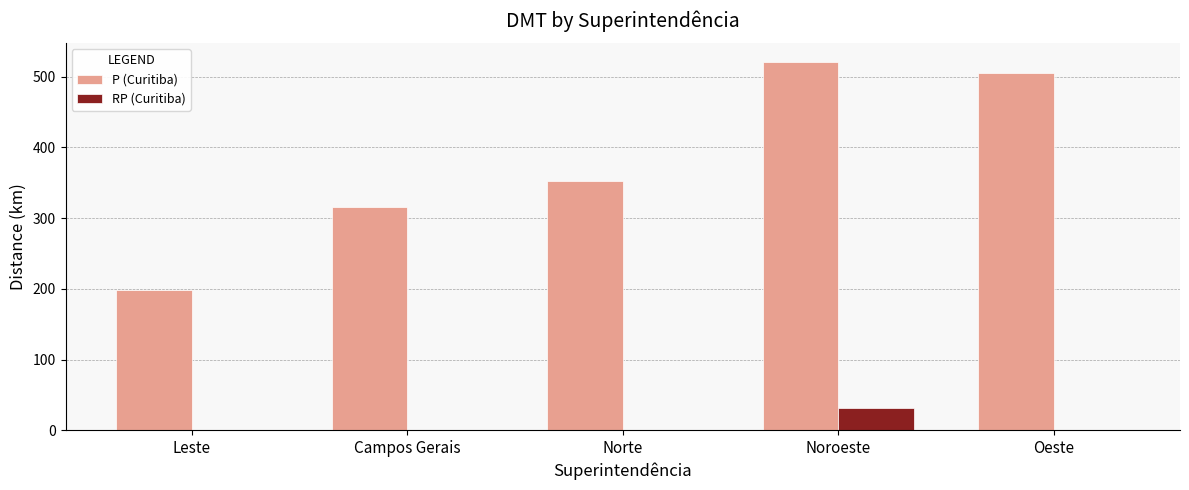

Reading left to right, what are all the values shown in this chart?

P (Curitiba): 198.0	315.3	352.7	521.5	506.0
RP (Curitiba): 0.0	0.0	0.0	31.5	0.0